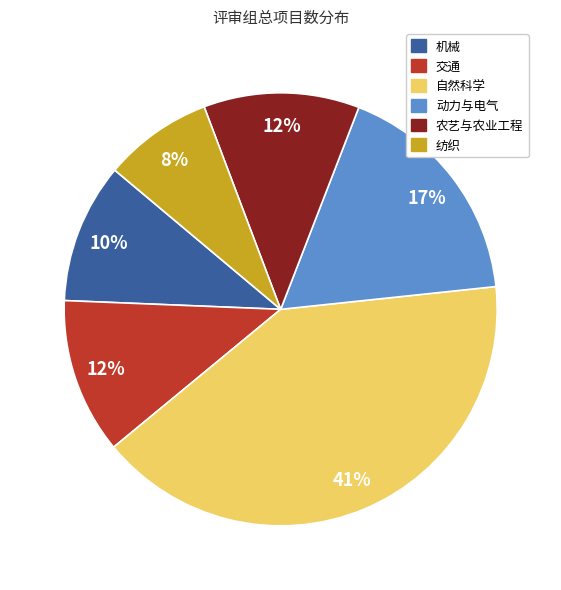

Is 动力与电气 the majority of the pie?

No